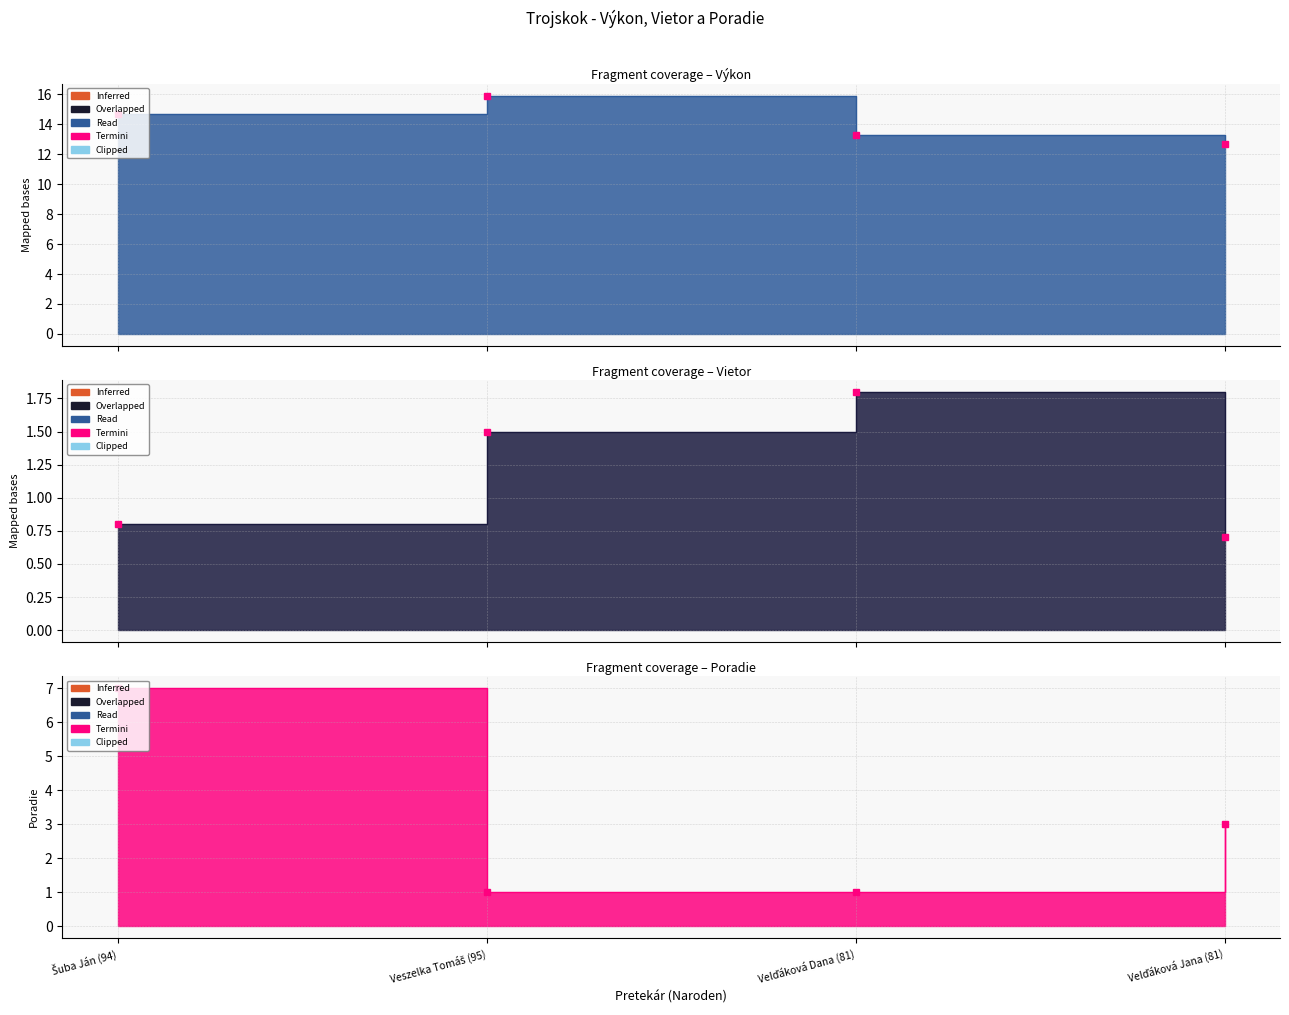

Is the value of Vietor at Veszelka Tomáš (95) greater than the value of Poradie at Velďáková Dana (81)?

Yes